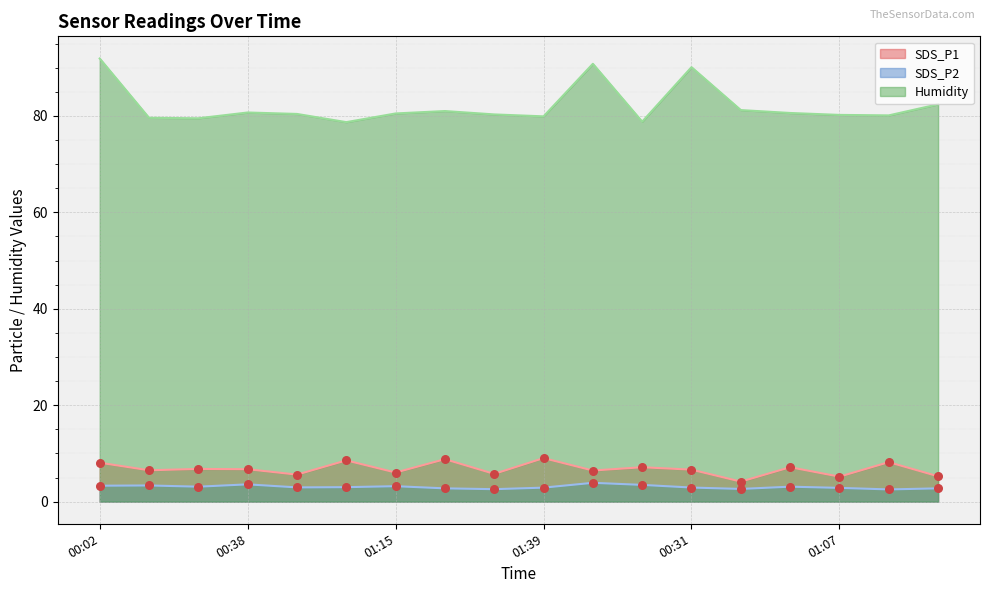

At which category is the sum across all series the highest?

00:02